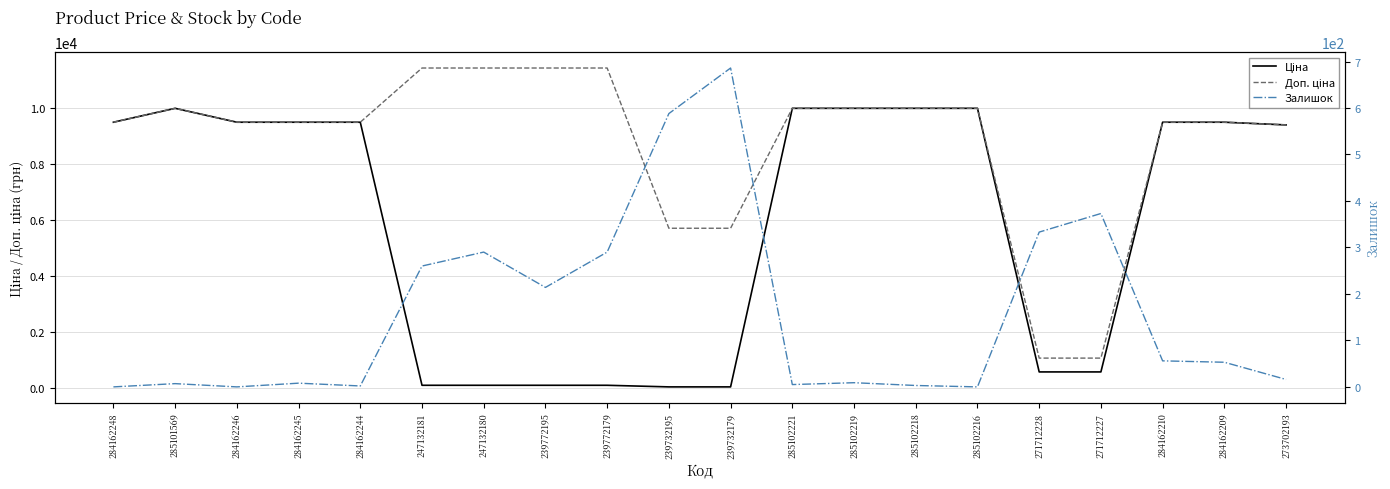

At which label does Ціна reach its peak?

285101569